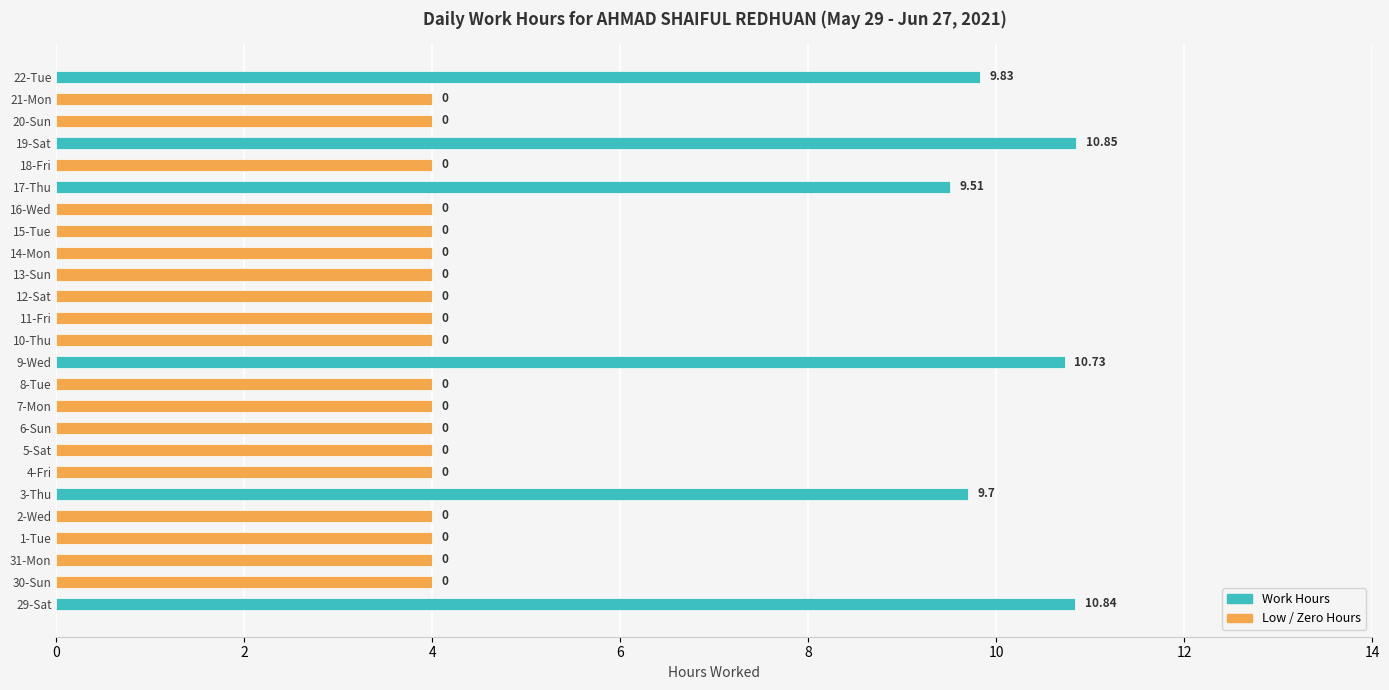

List the labels in order of value, largest first.

19-Sat, 29-Sat, 9-Wed, 22-Tue, 3-Thu, 17-Thu, 30-Sun, 31-Mon, 1-Tue, 2-Wed, 4-Fri, 5-Sat, 6-Sun, 7-Mon, 8-Tue, 10-Thu, 11-Fri, 12-Sat, 13-Sun, 14-Mon, 15-Tue, 16-Wed, 18-Fri, 20-Sun, 21-Mon